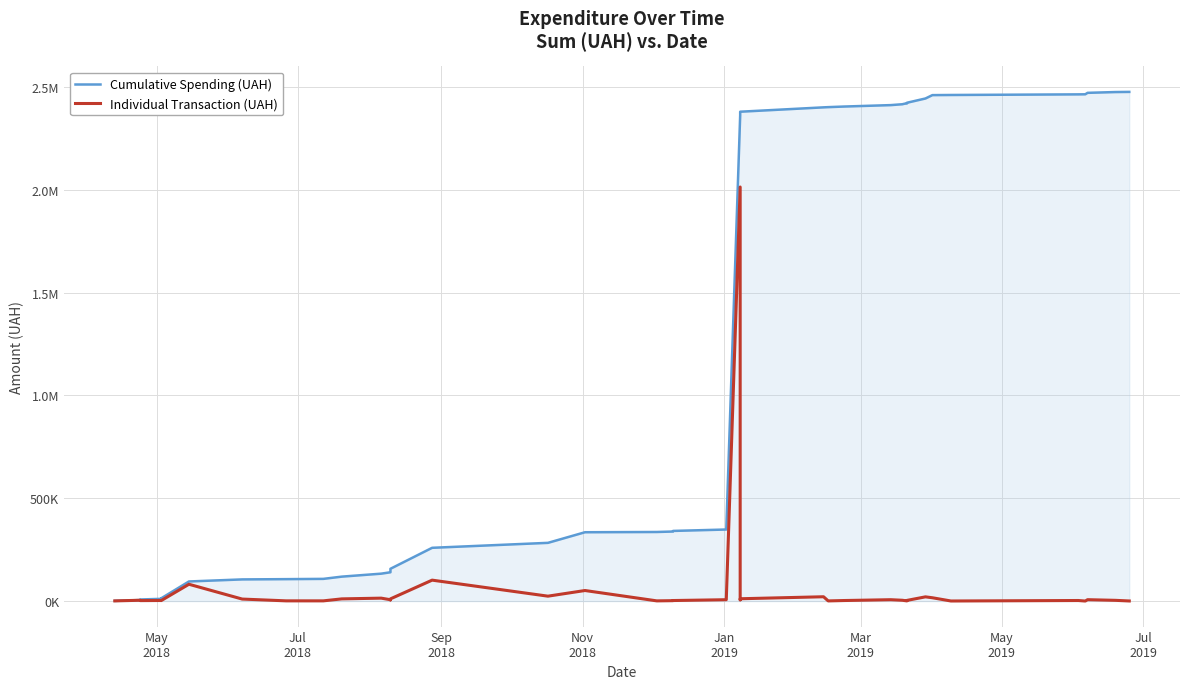

True or false: Individual Transaction (UAH) and Cumulative Spending (UAH) cross at least once.

False